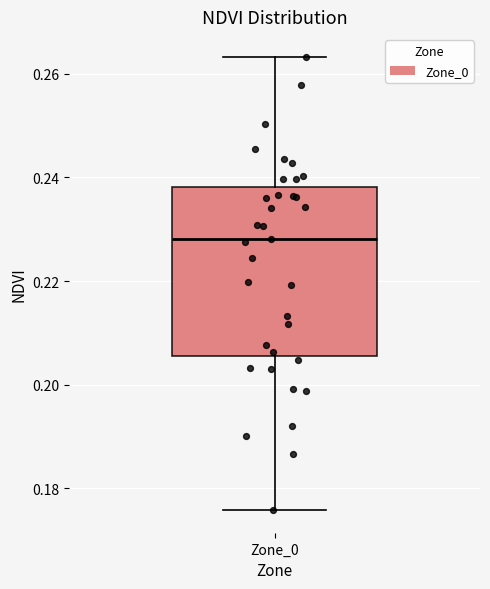

Read this box plot against the y-axis: the position of the median line, the range covered by the box, and the ends of both whiskers. The values are not printed on the chart, so give them approximately, as read against the axis.

median 0.228, box 0.206 to 0.238, whiskers 0.176 to 0.264